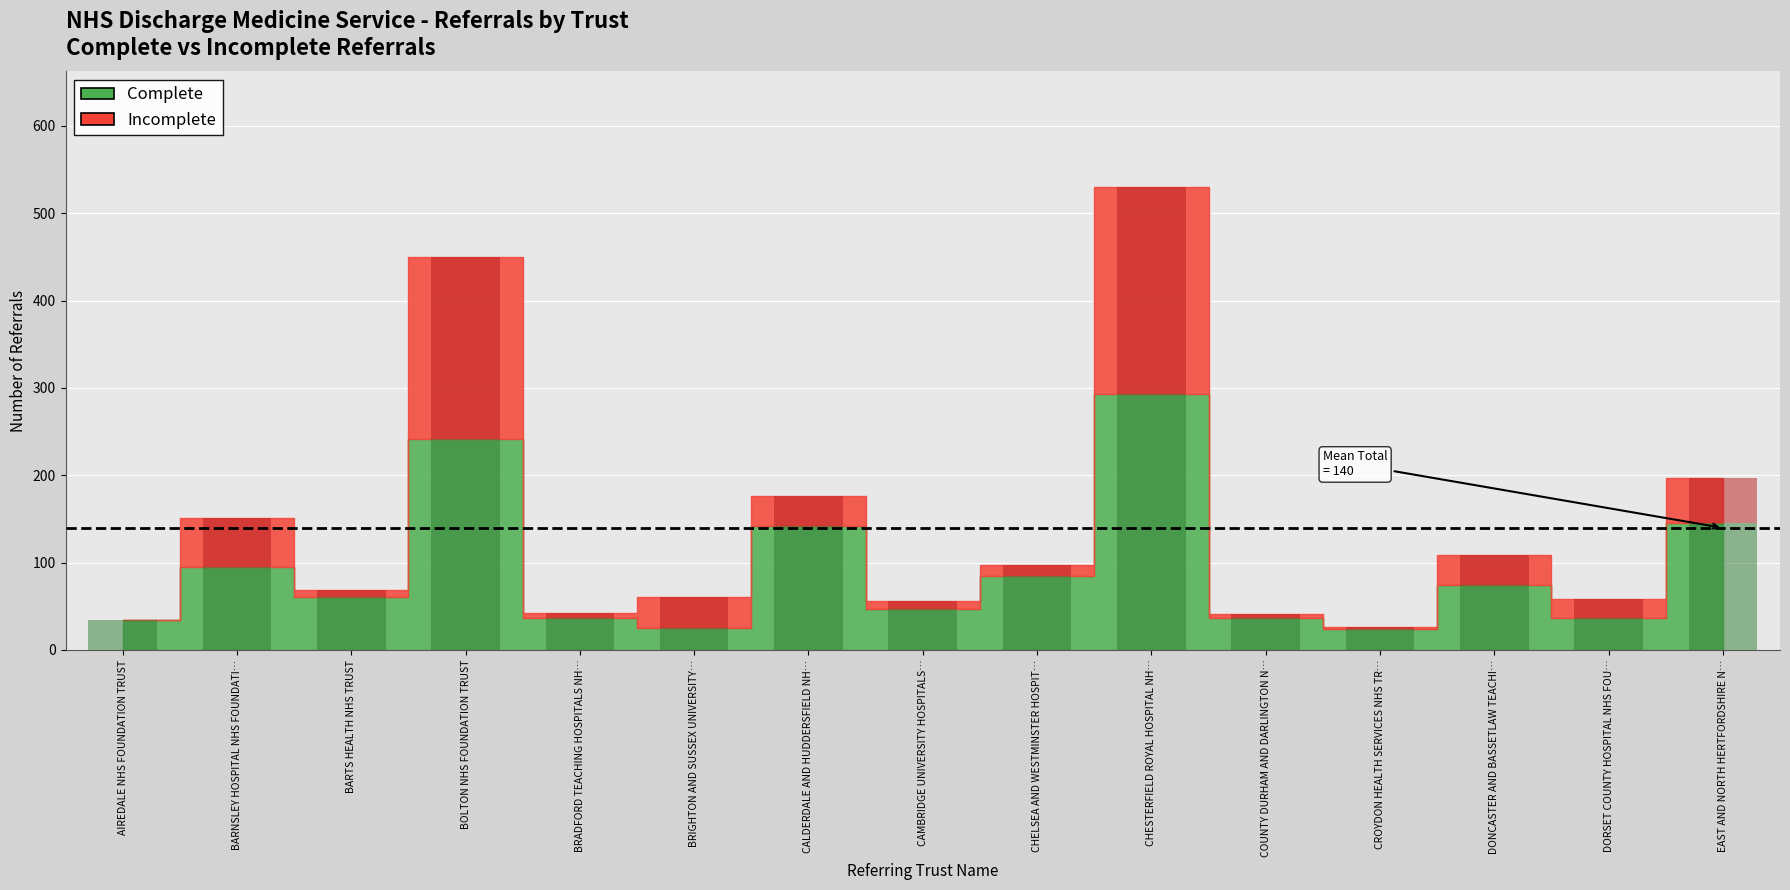

What are all the series names shown in the legend?

Complete, Incomplete